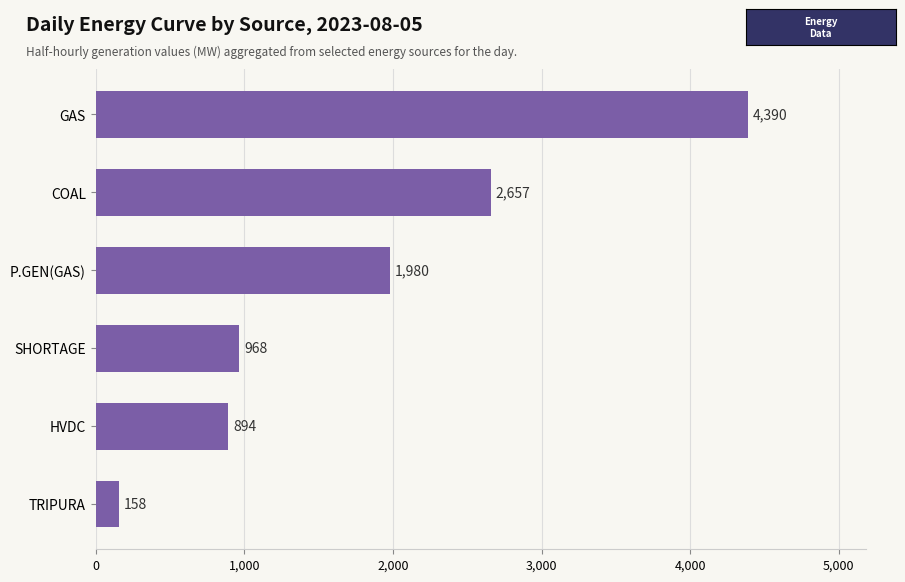

How many data points are less than 1980?

3